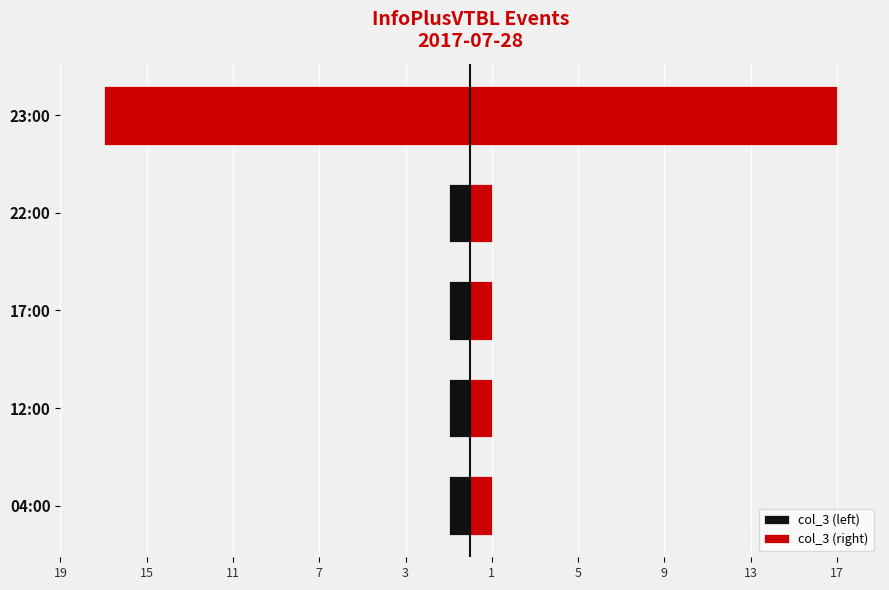

What is the highest value of the col_3 (left) series?

-1